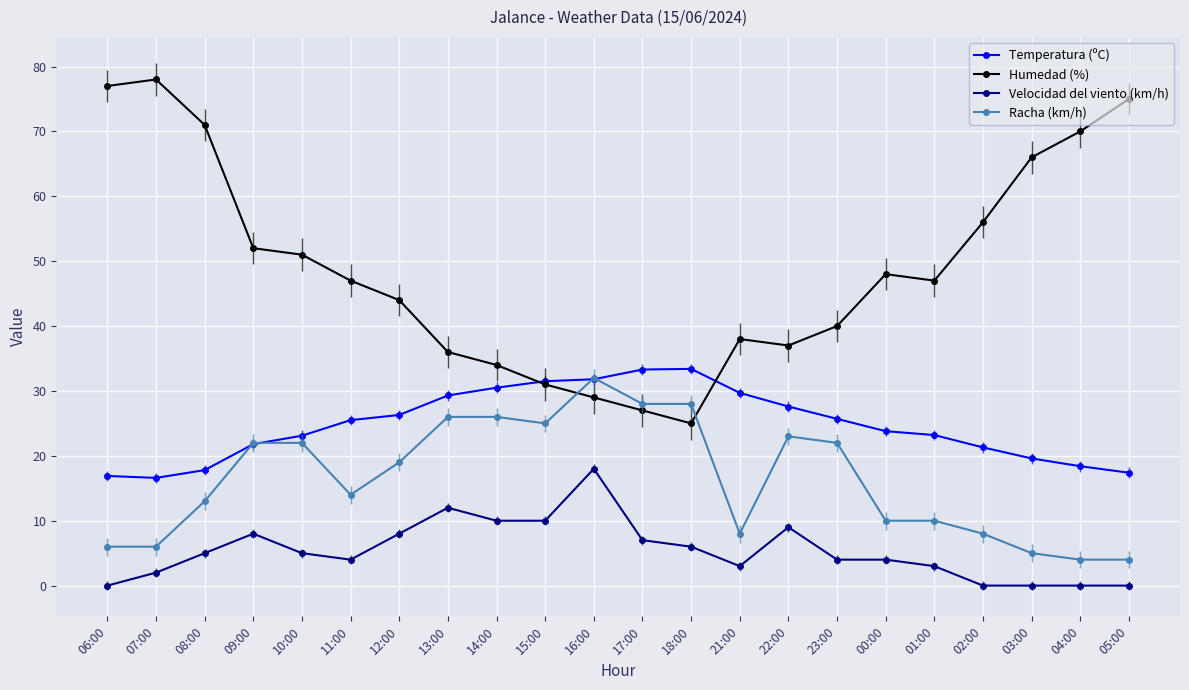

Reading right to left, list all the values displayed in this chart.

Temperatura (ºC): 17.4	18.4	19.6	21.3	23.2	23.8	25.7	27.6	29.7	33.4	33.3	31.8	31.5	30.5	29.3	26.3	25.5	23.1	21.8	17.8	16.6	16.9
Humedad (%): 75.0	70.0	66.0	56.0	47.0	48.0	40.0	37.0	38.0	25.0	27.0	29.0	31.0	34.0	36.0	44.0	47.0	51.0	52.0	71.0	78.0	77.0
Velocidad del viento (km/h): 0.0	0.0	0.0	0.0	3.0	4.0	4.0	9.0	3.0	6.0	7.0	18.0	10.0	10.0	12.0	8.0	4.0	5.0	8.0	5.0	2.0	0.0
Racha (km/h): 4.0	4.0	5.0	8.0	10.0	10.0	22.0	23.0	8.0	28.0	28.0	32.0	25.0	26.0	26.0	19.0	14.0	22.0	22.0	13.0	6.0	6.0